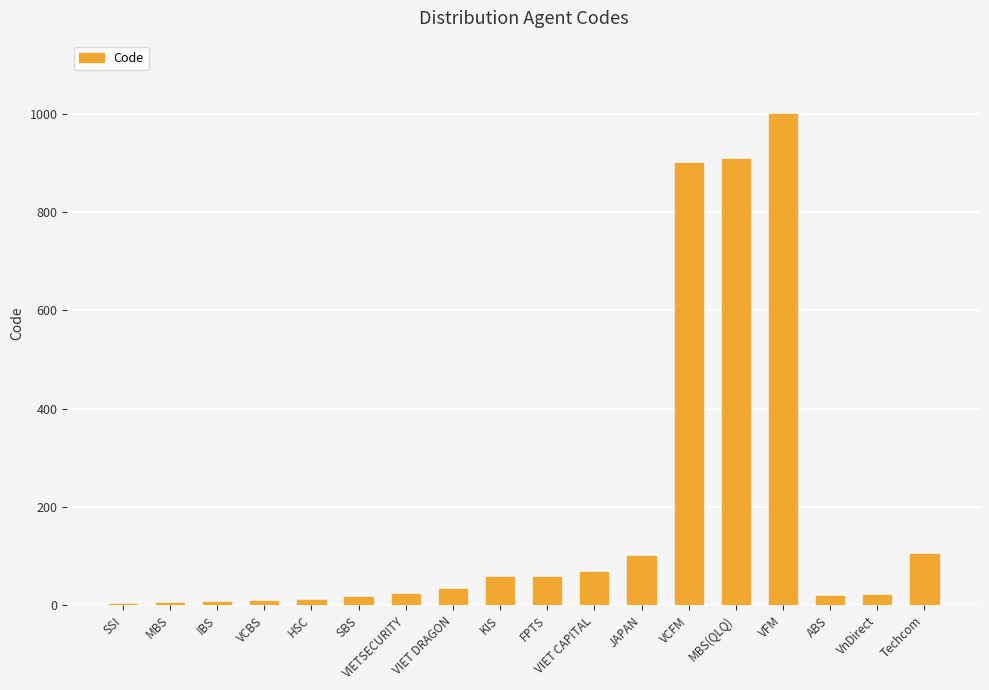

What is the sum of all values?

3344